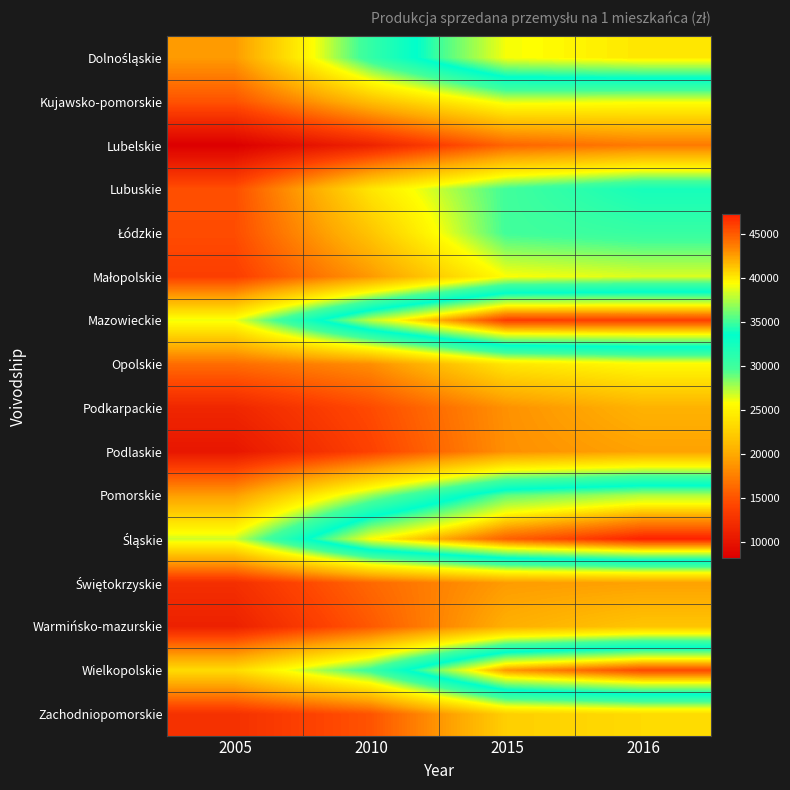

Which series changed the most between 2005 and 2010?

Śląskie